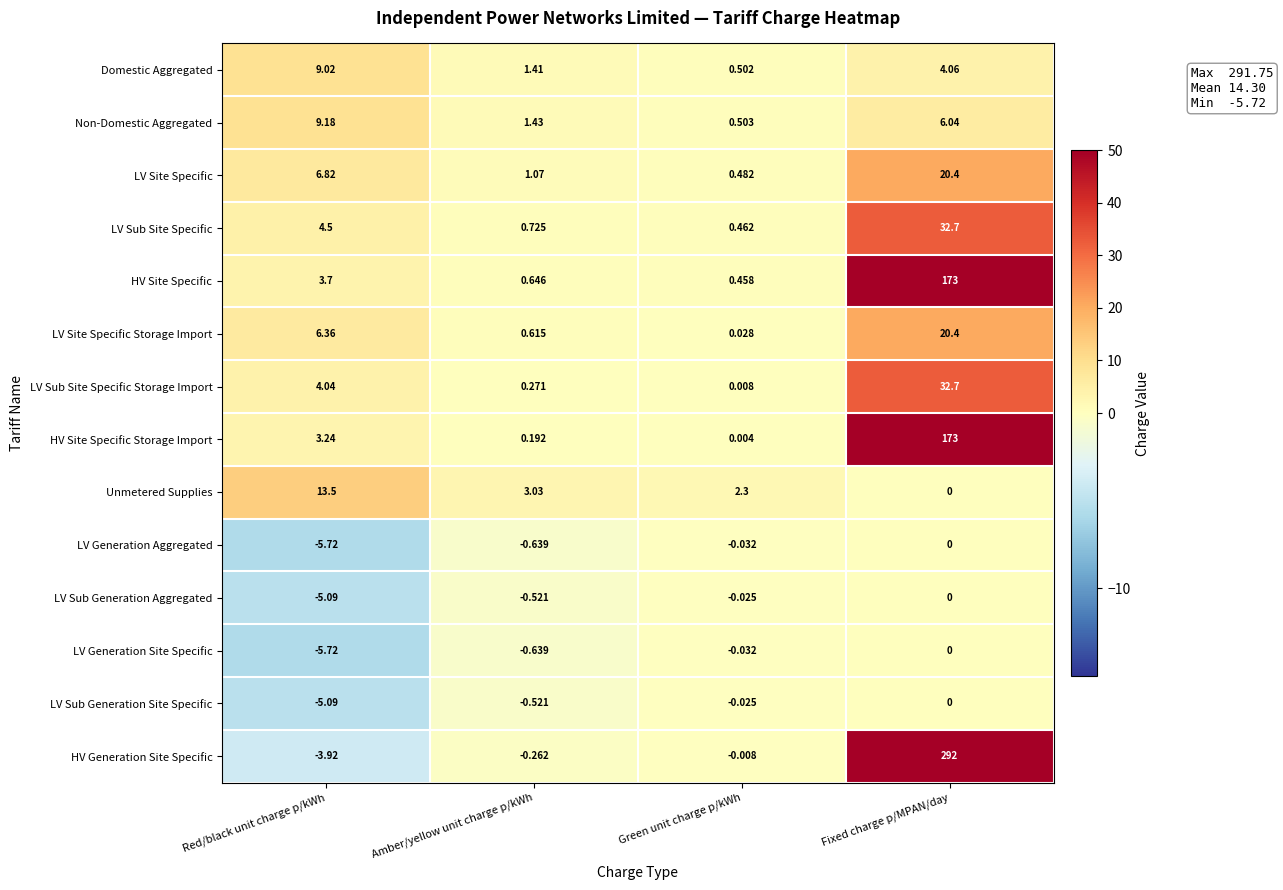

At which label does LV Sub Site Specific Storage Import reach its peak?

Fixed charge p/MPAN/day